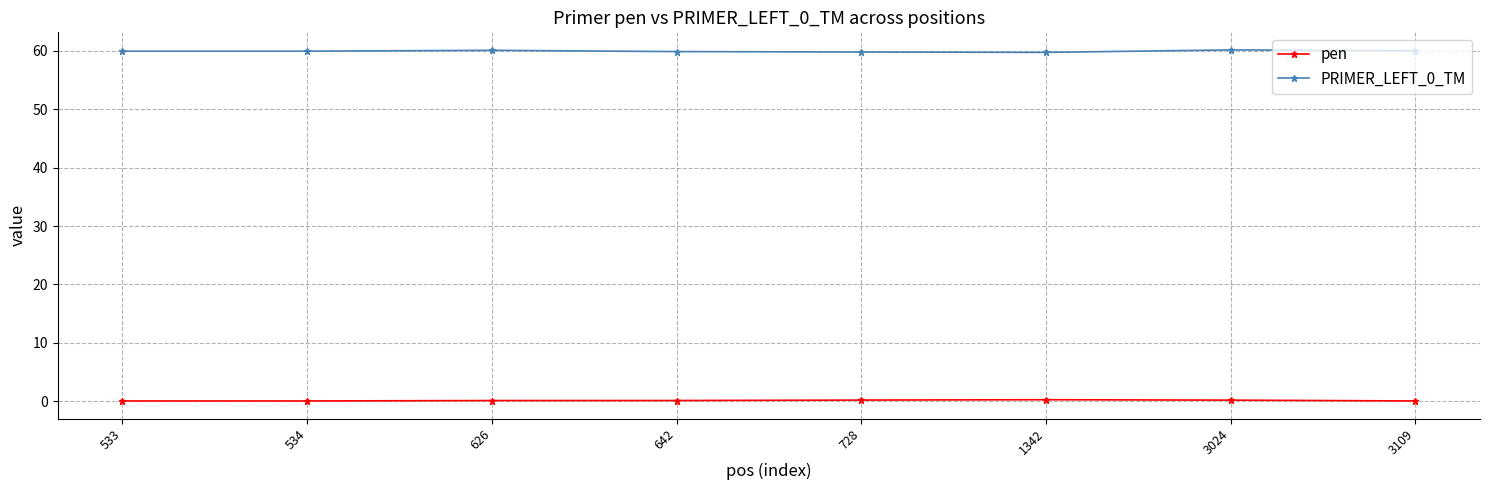

True or false: PRIMER_LEFT_0_TM has more than 0 points higher than both neighbors.

True